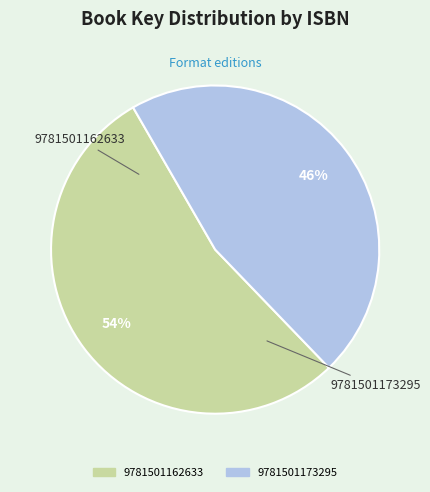

Which has a higher value, 9781501173295 or 9781501162633?

9781501162633